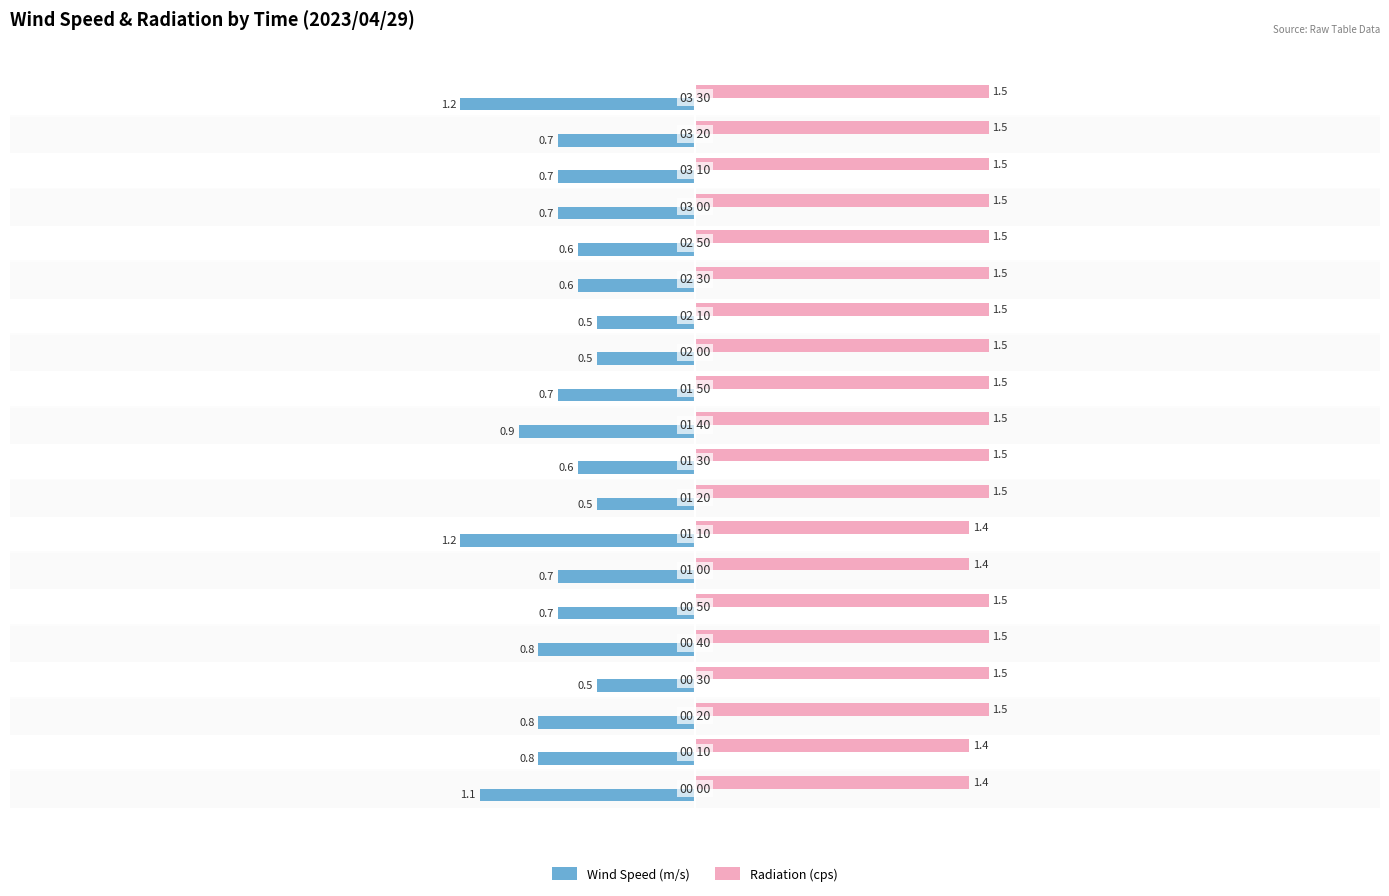

What is the sum of all Radiation (cps) values?

29.6